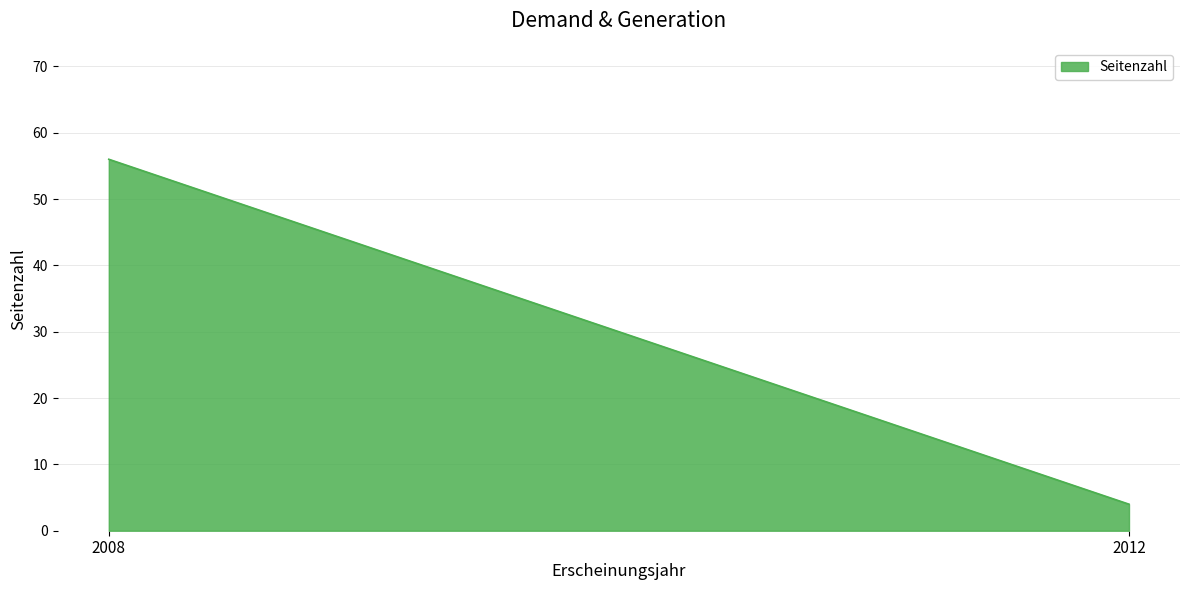

What is the sum of all values?

60